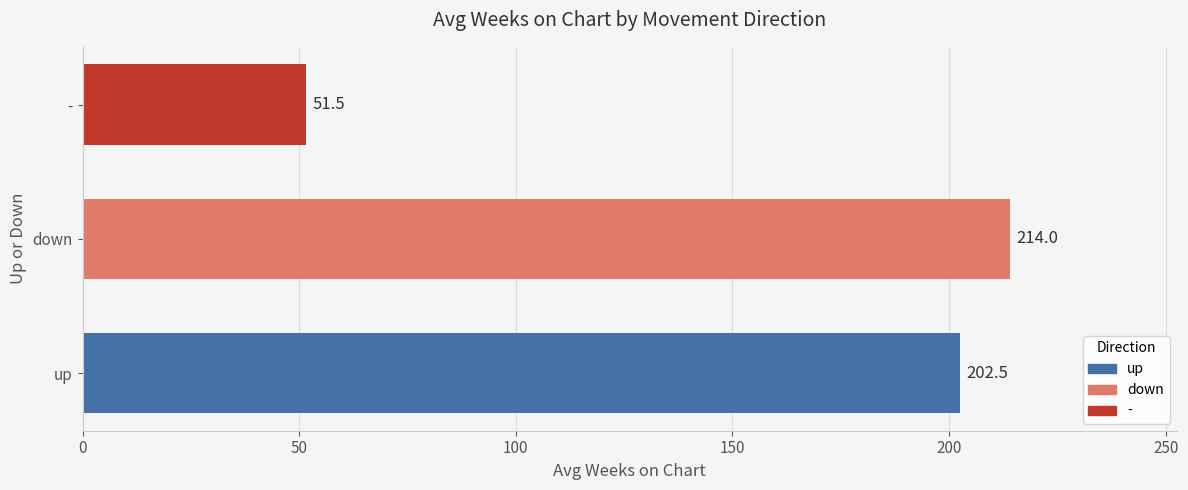

Where is the data nearest to the value 132?

up